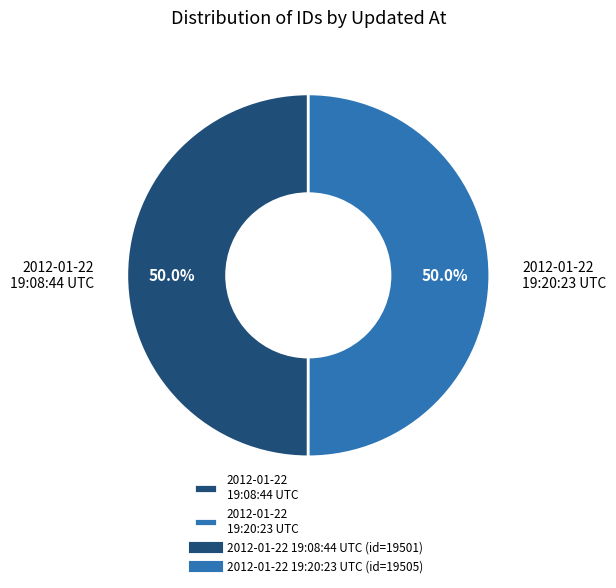

Combined, do 2012-01-22 19:20:23 UTC and 2012-01-22 19:08:44 UTC account for over 50%?

Yes